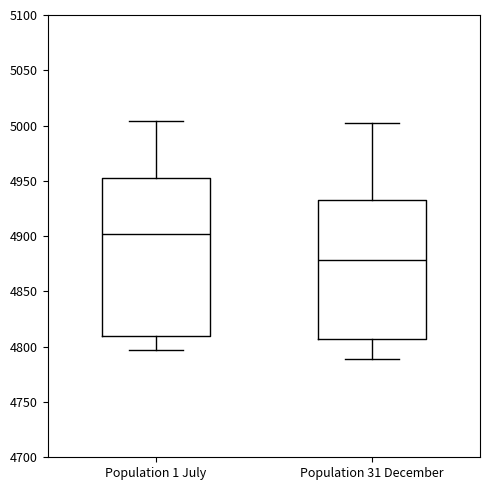

Reading left to right, transcribe this box plot: for each box, give where its median line is, the range the box spans, and where its two whiskers end, as read against the y-axis. The values are not printed on the chart, so give them approximately, as read against the axis.

Population 1 July: median 4900, box 4810 to 4950, whiskers 4795 to 5005
Population 31 December: median 4880, box 4805 to 4935, whiskers 4790 to 5000